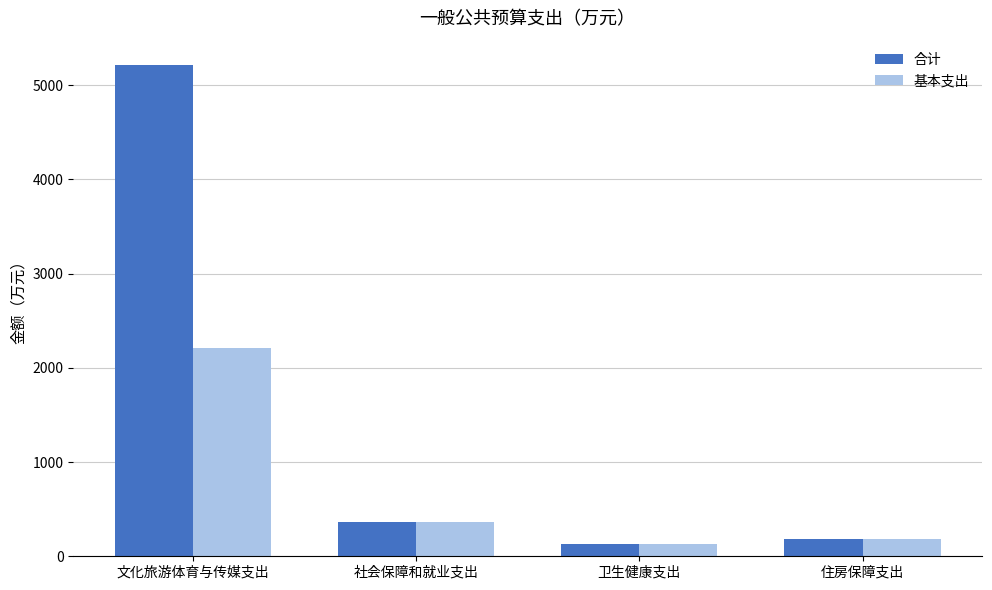

What is the maximum value shown in the chart?

5210.5